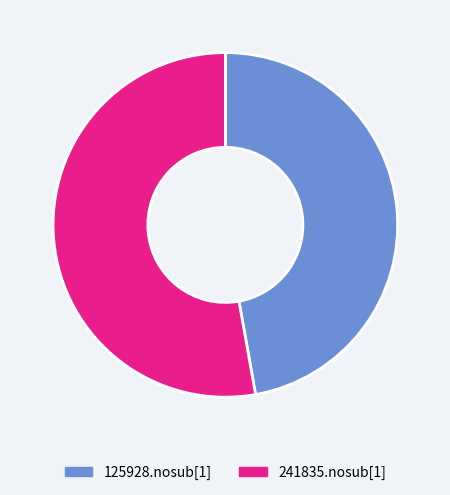

Rank the categories by value from highest to lowest.

241835.nosub[1], 125928.nosub[1]